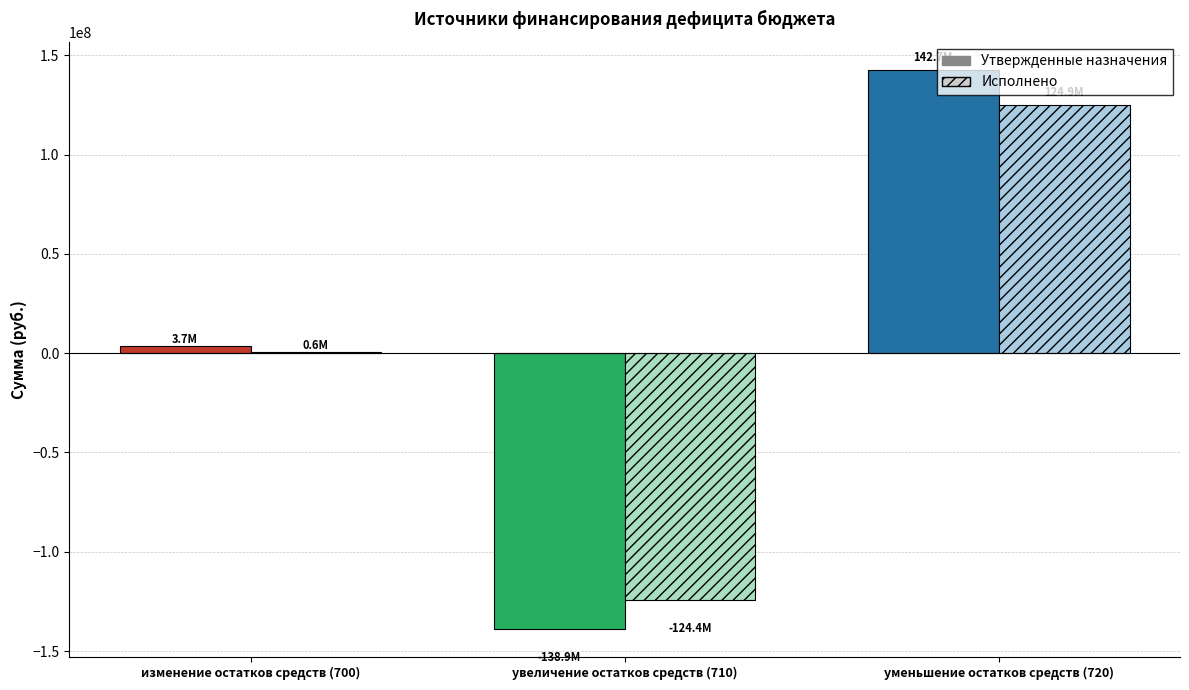

At which label is Исполнено closest to 282388?

изменение остатков средств (700)